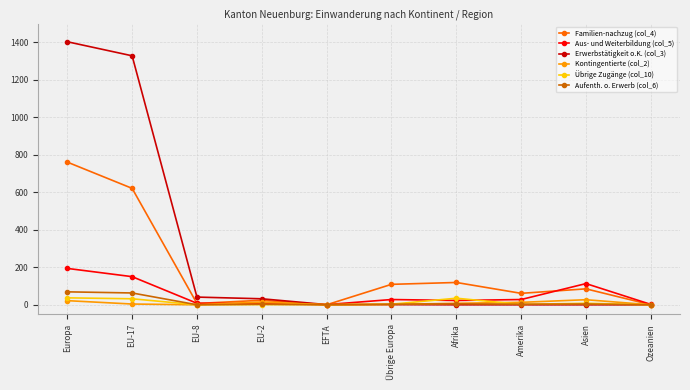

How many data points does each series have?

10